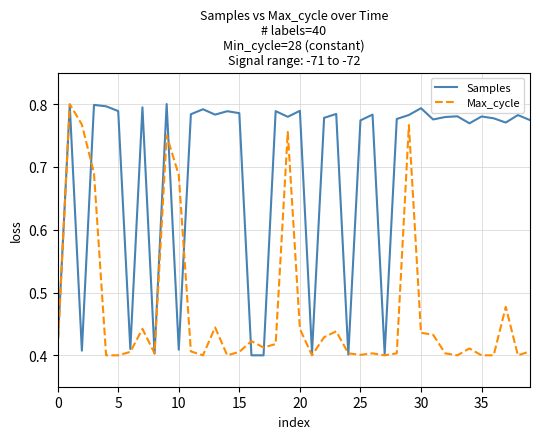

Which series has the largest total across all categories?

Samples